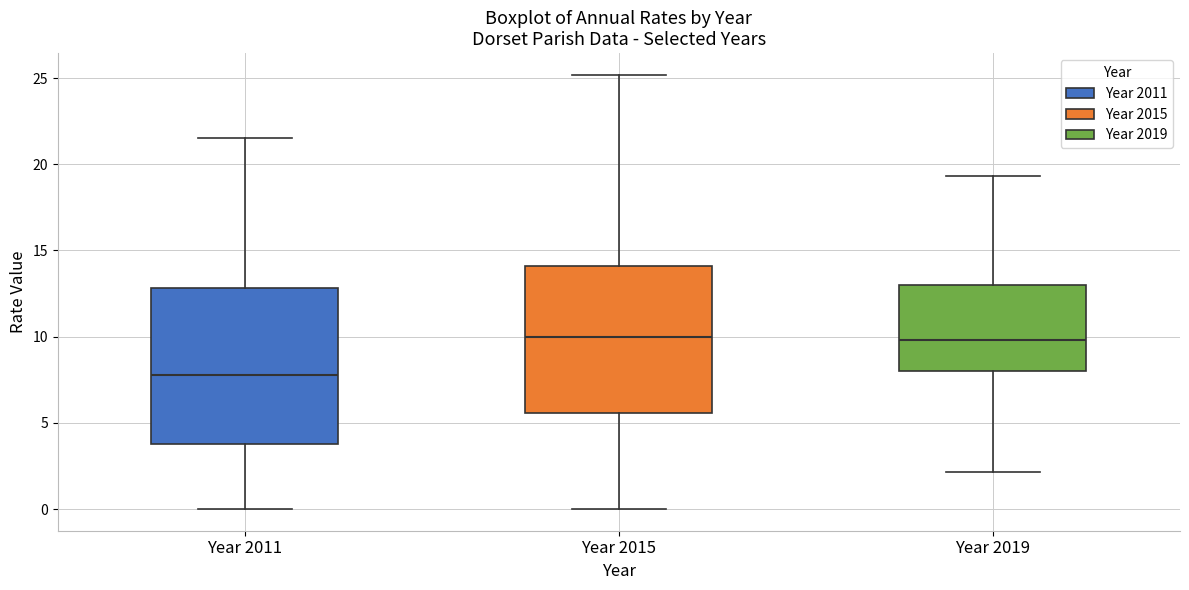

Where does the lower whisker of the box for Year 2011 end on the y-axis? The values are not printed on the chart, so give them approximately, as read against the axis.

0.0